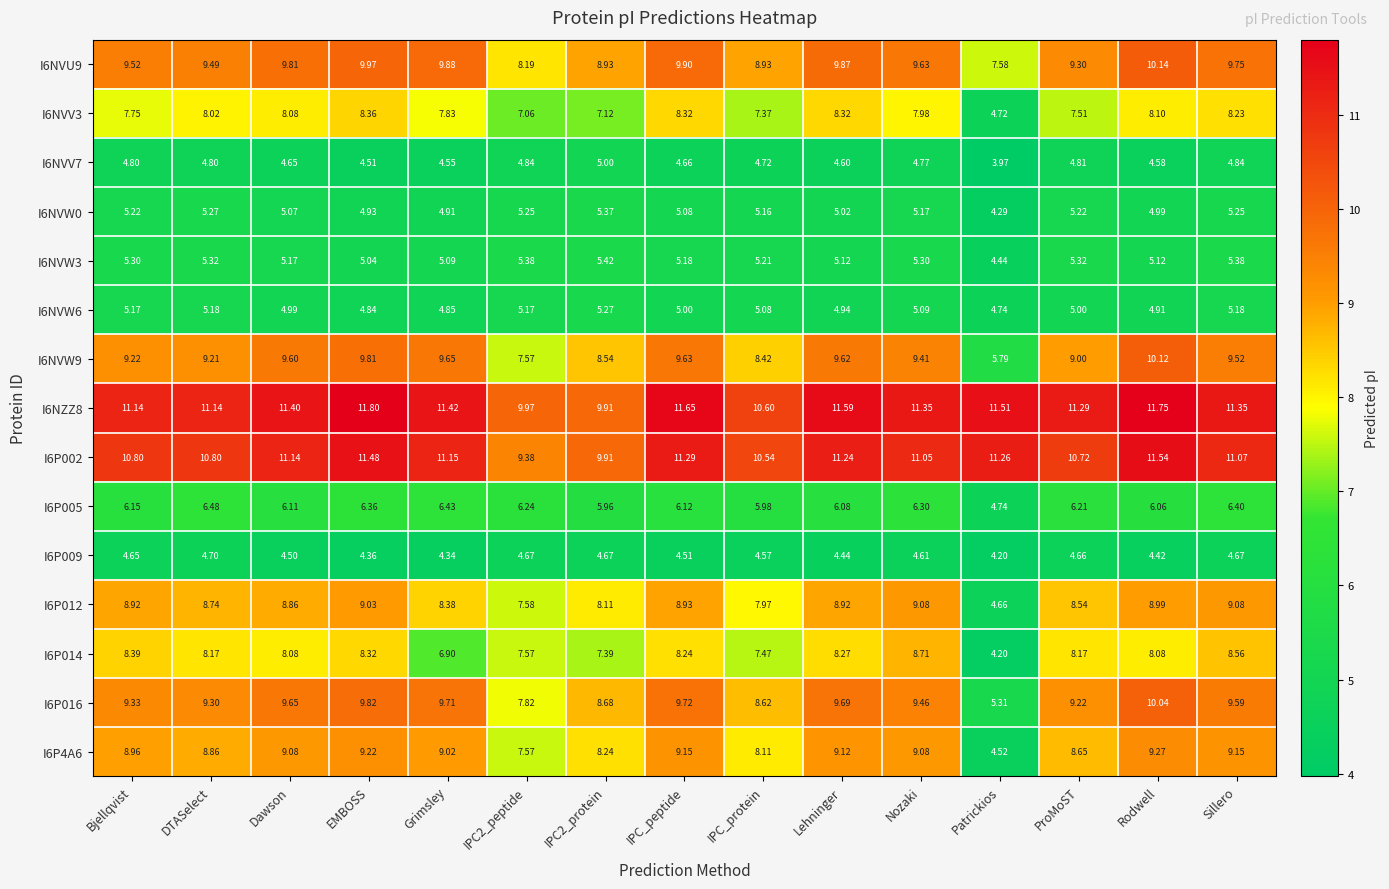

Which label corresponds to the smallest value in the chart?

Patrickios